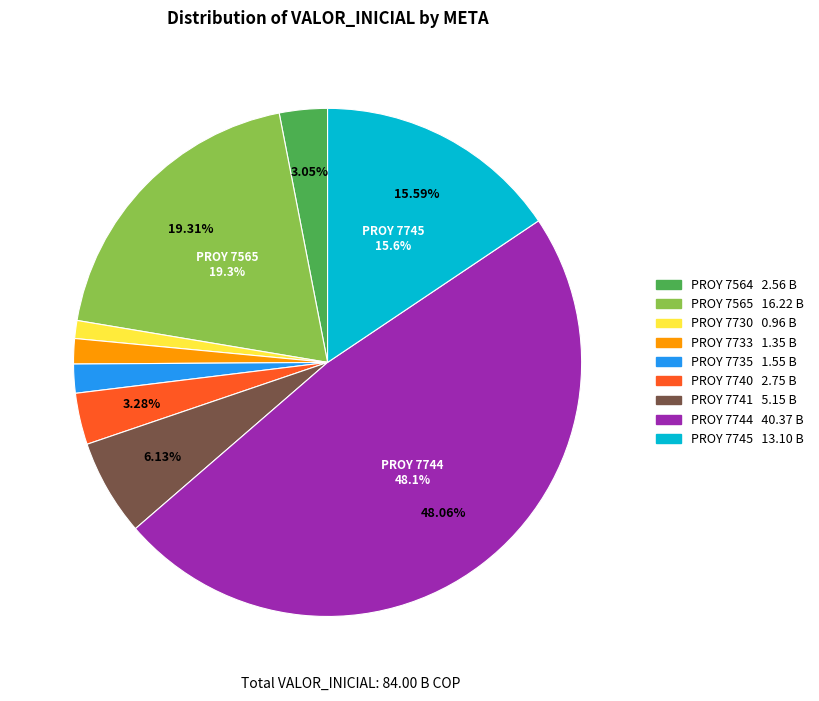

Does any single category account for the majority?

No